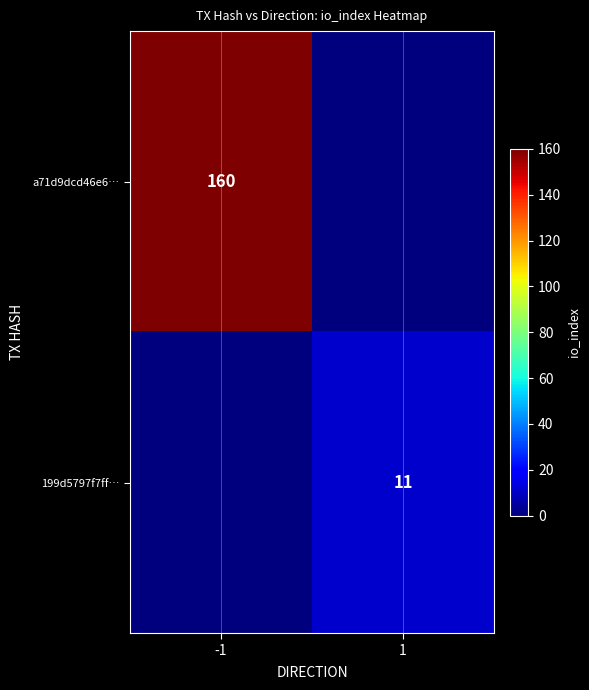

The 199d5797f7ff… series shows 16 at 1. True or false?

False